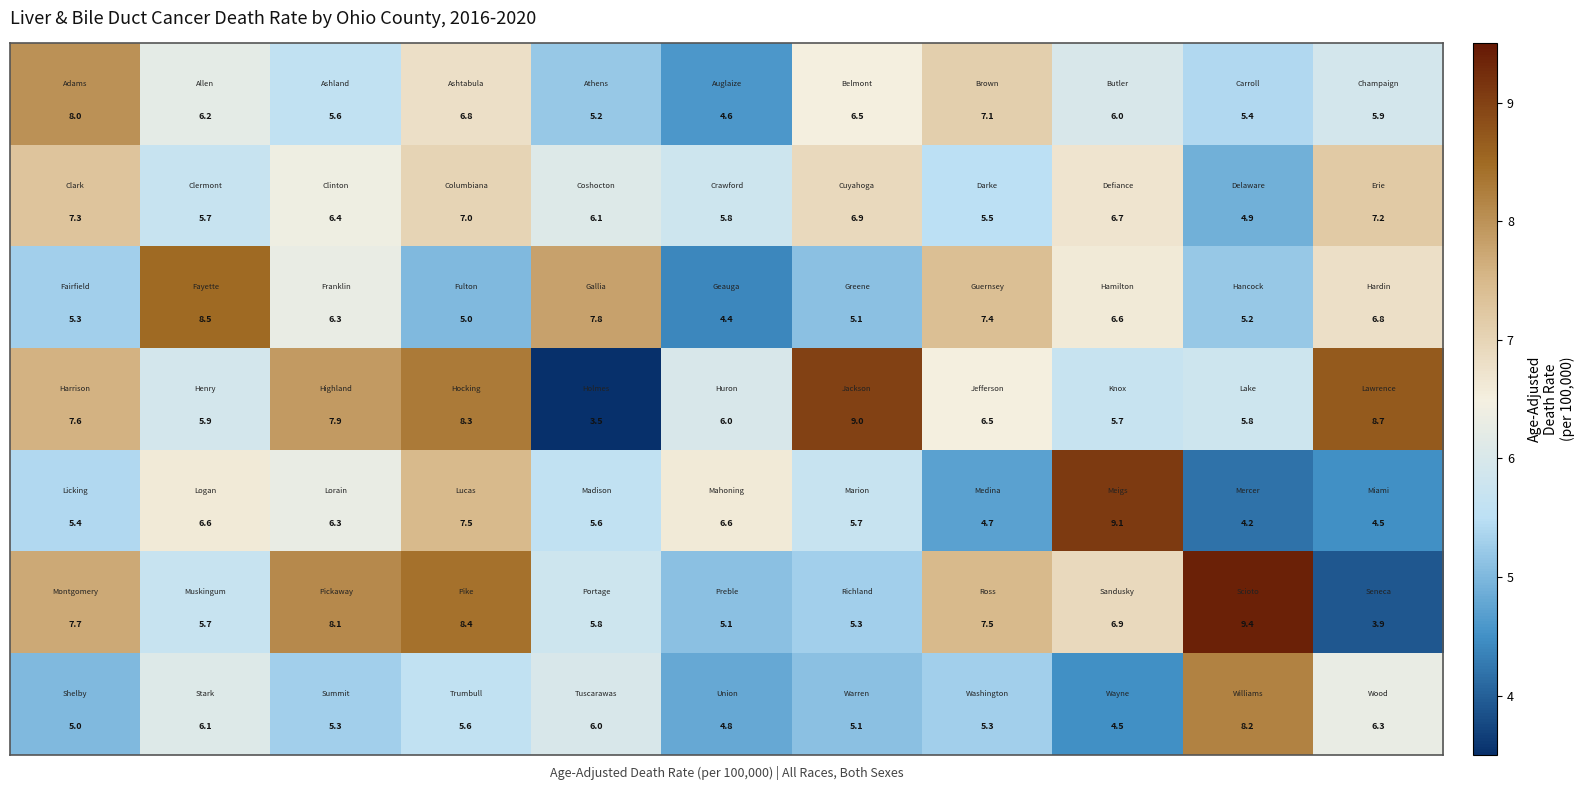

How many series are shown in this chart?

7